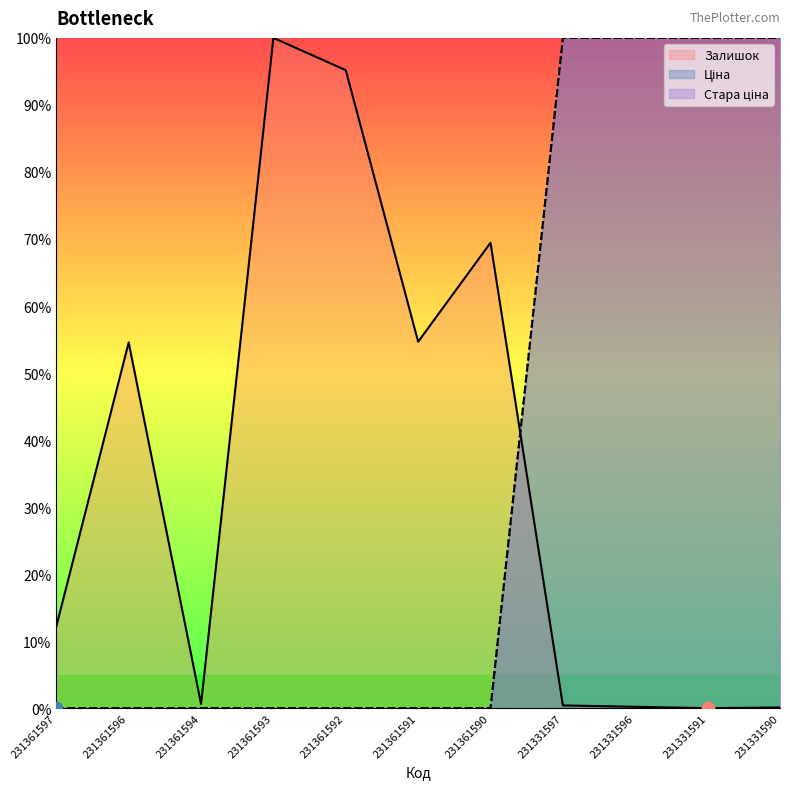

Which series has the largest total across all categories?

Ціна